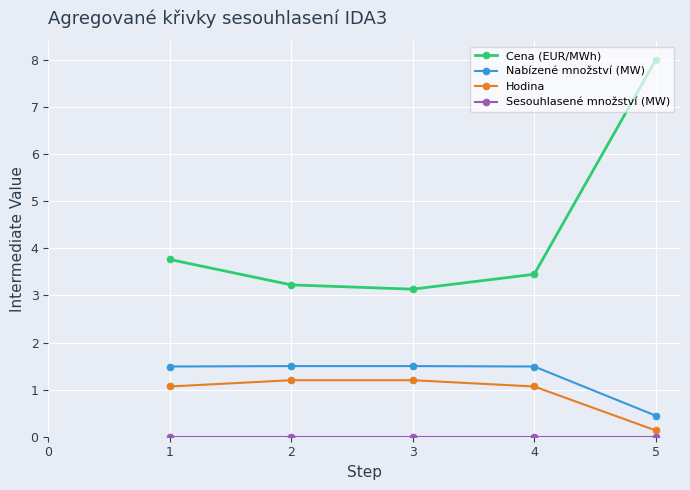

At how many categories does at least one series exceed 2?

5